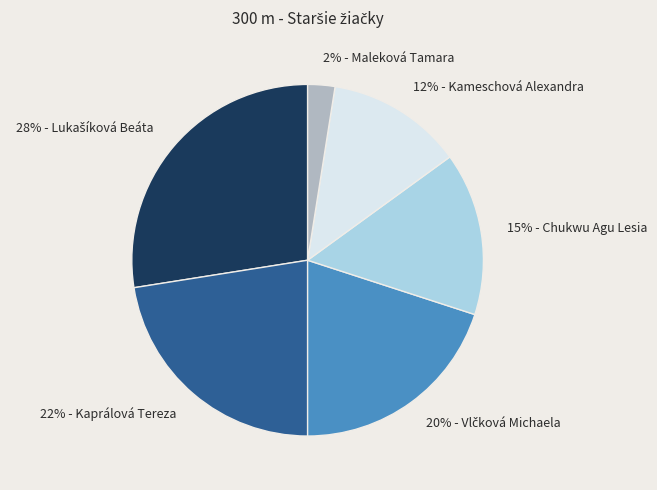

To the nearest percent, what is the average slice percentage?

17%